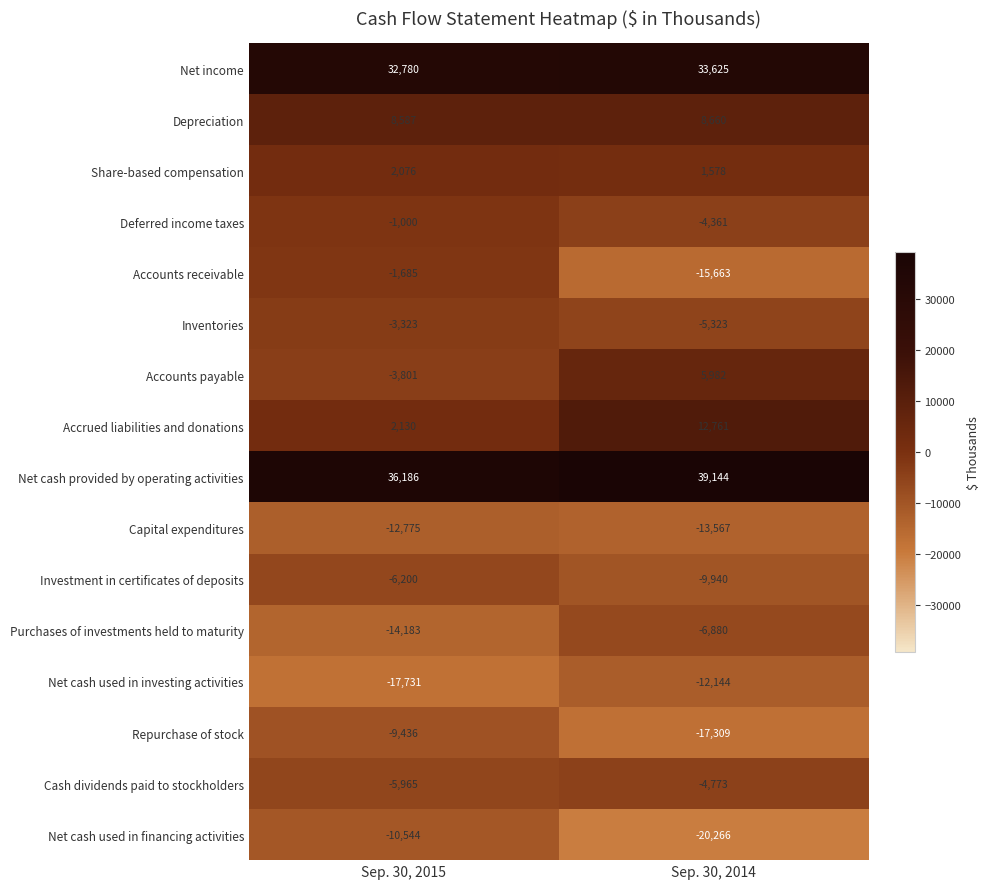

Which series has the widest spread of values?

Accounts receivable